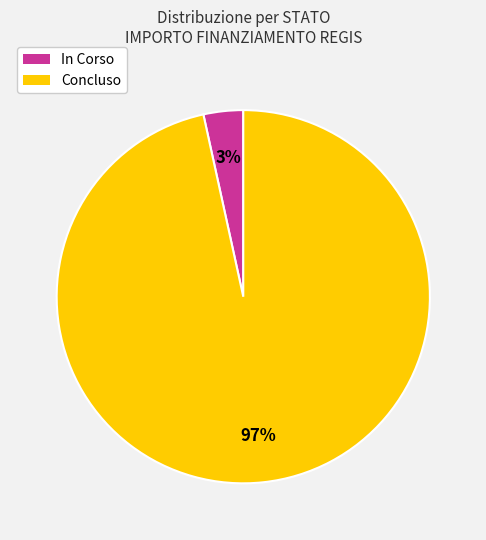

Count the number of slices in the pie.

2